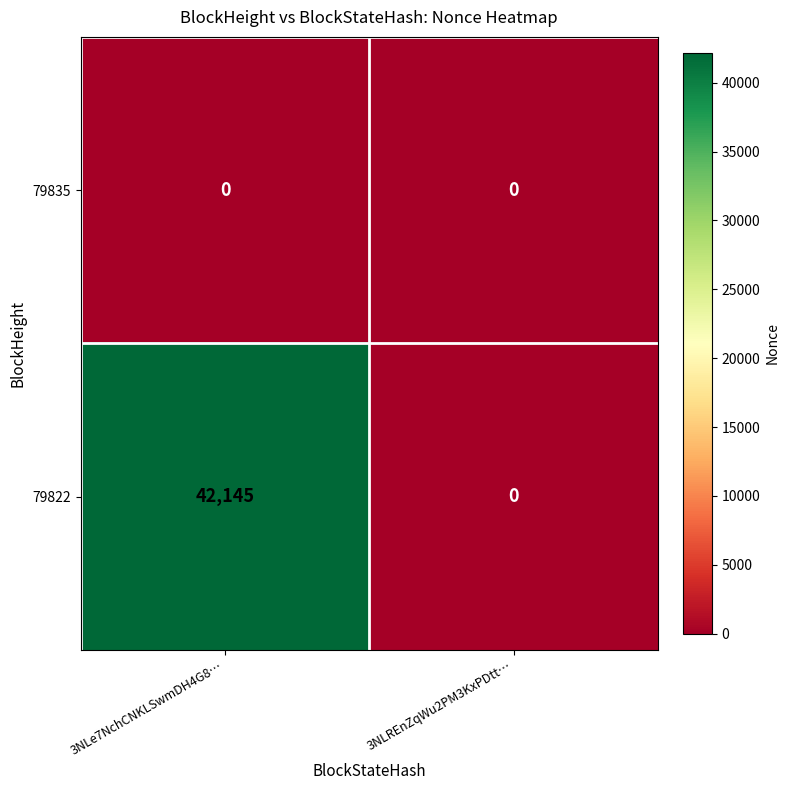

Rank the series by their average value, from highest to lowest.

79822, 79835